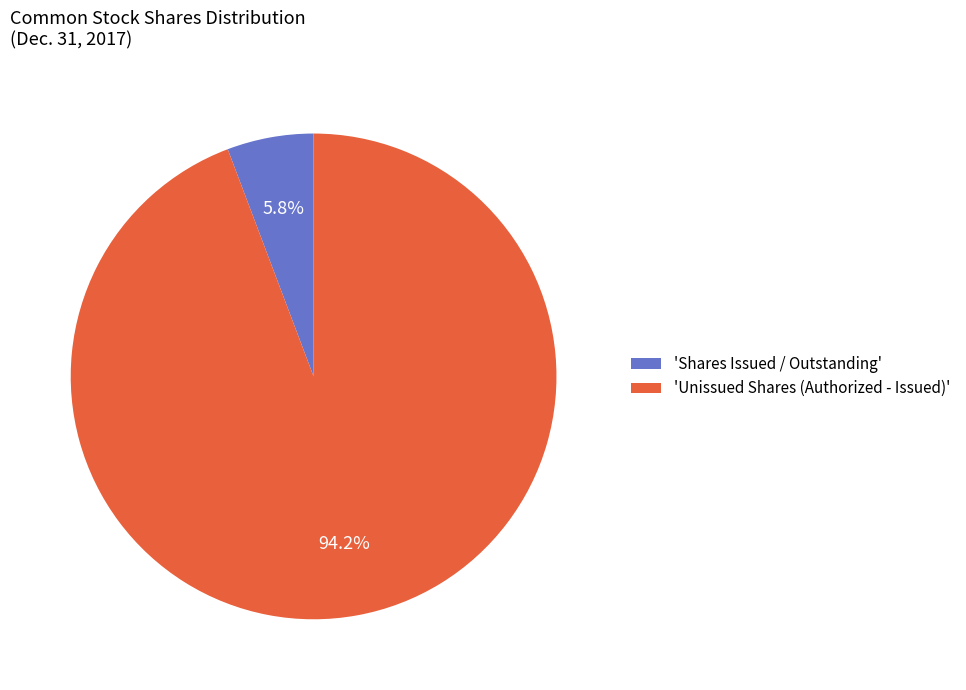

Which category has the biggest portion of the pie?

'Unissued Shares (Authorized - Issued)'